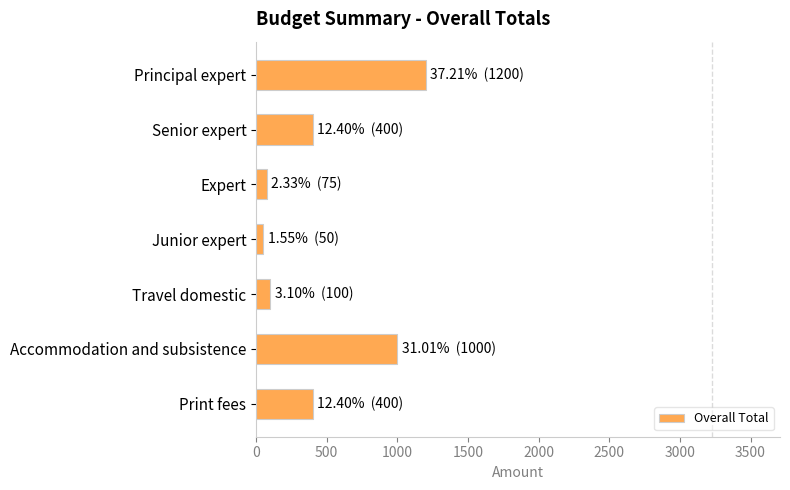

What is the sum of all values?

3225